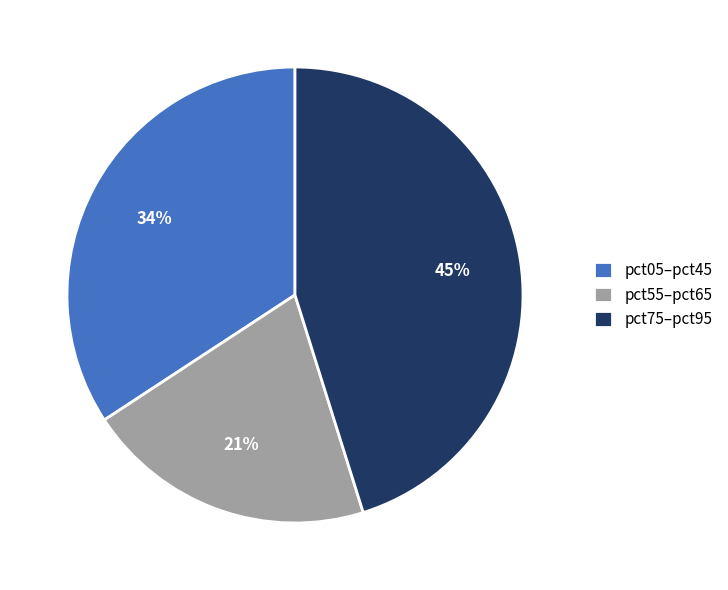

Do pct55–pct65 and pct05–pct45 together represent more than half of the pie?

Yes